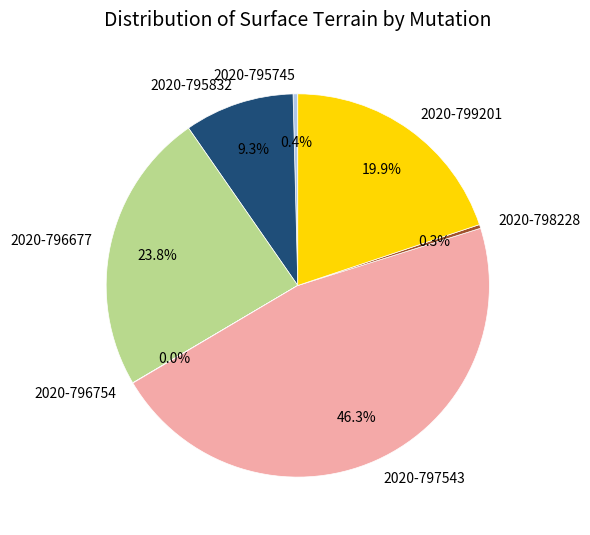

Which slice is the largest?

2020-797543